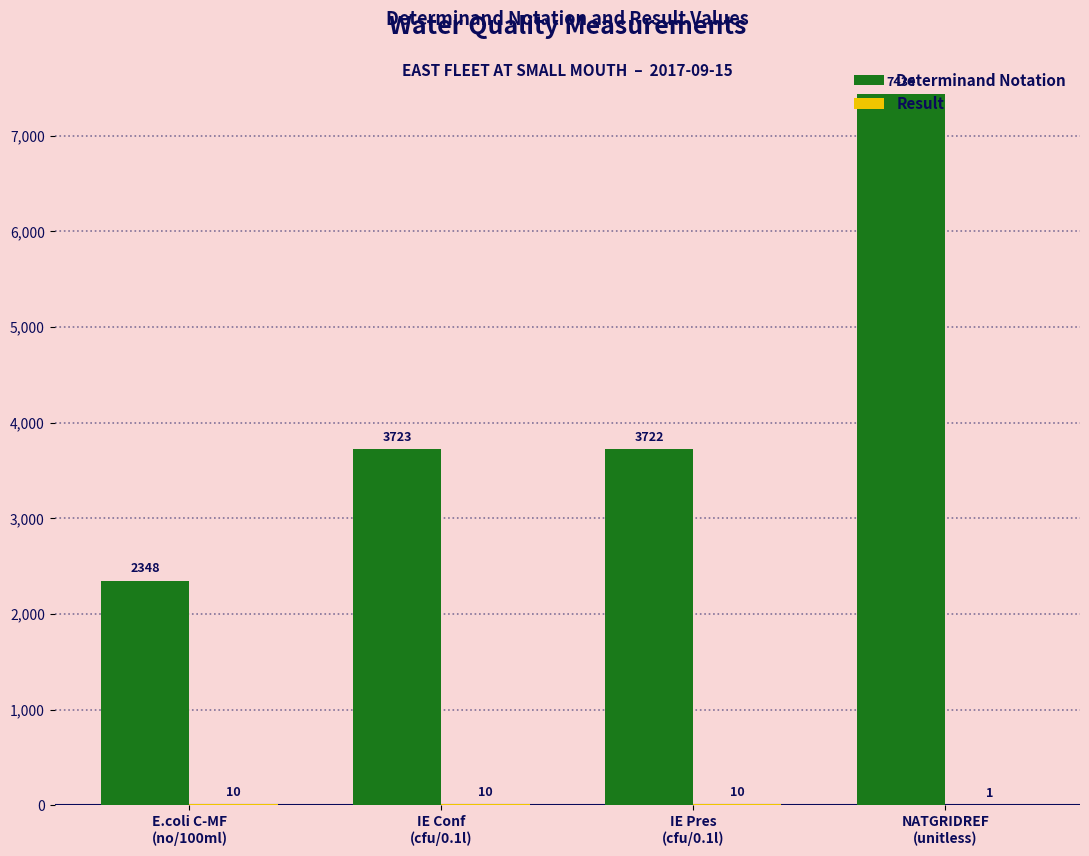

How many categories are shown in the chart?

4